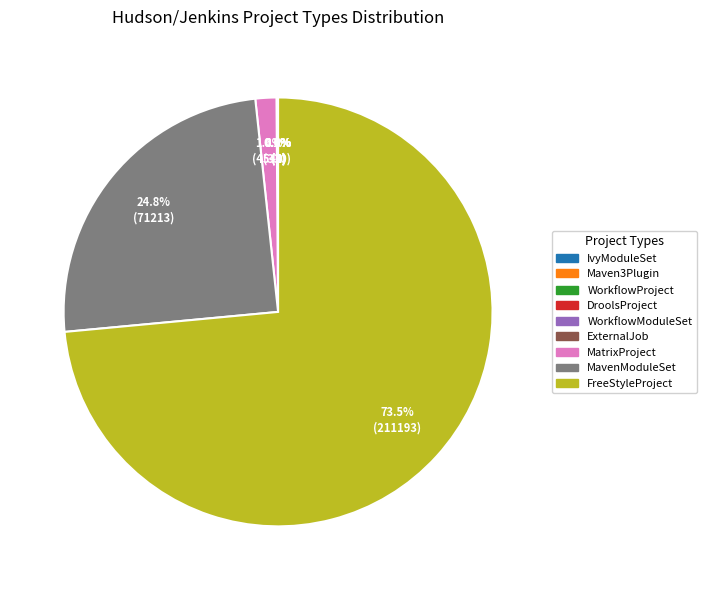

To the nearest percent, what is the average slice percentage?

11%